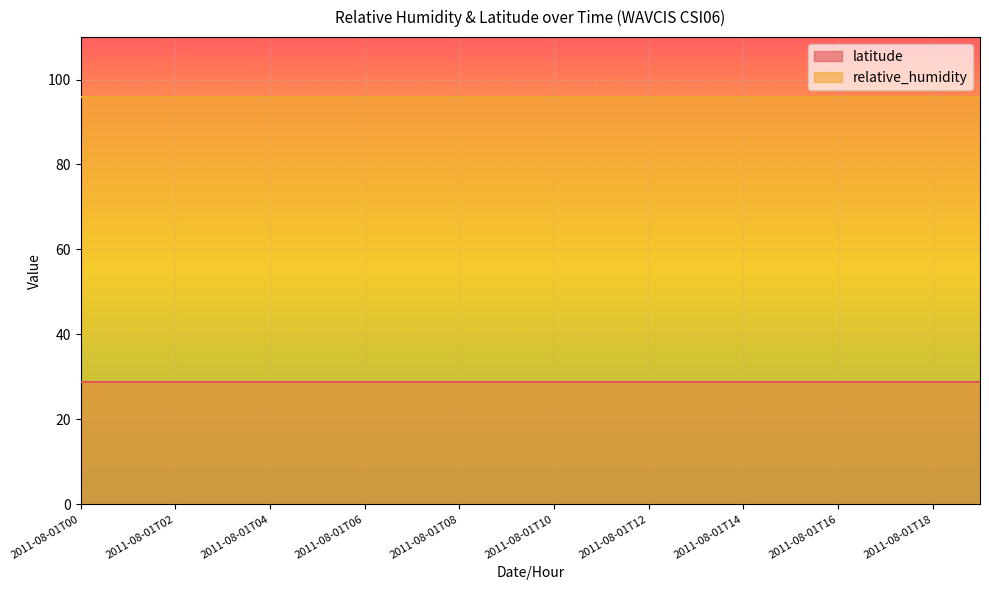

True or false: relative_humidity and latitude intersect in this chart.

False